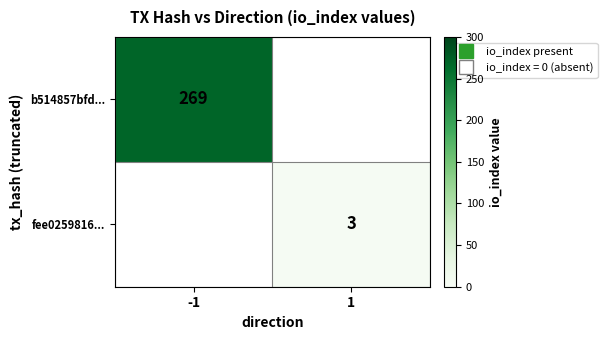

What is the average value of the b514857bfd... series?

134